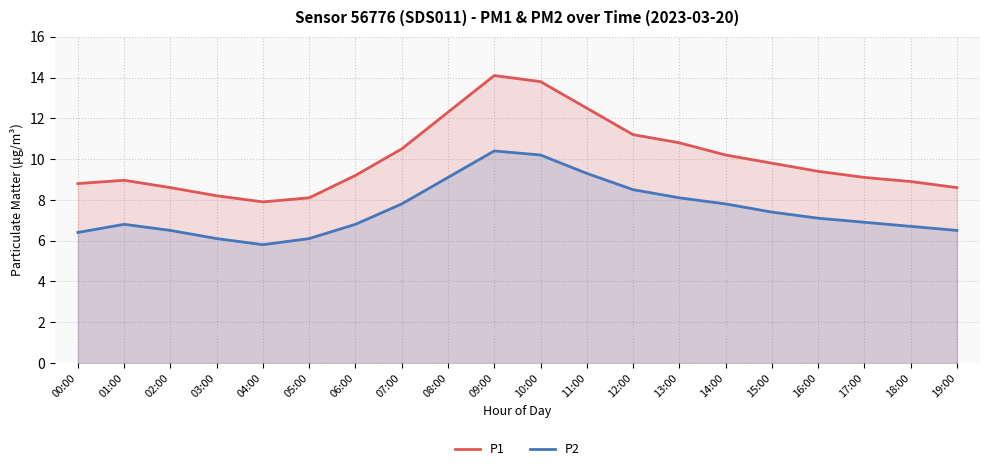

What is the maximum value shown in the chart?

14.1